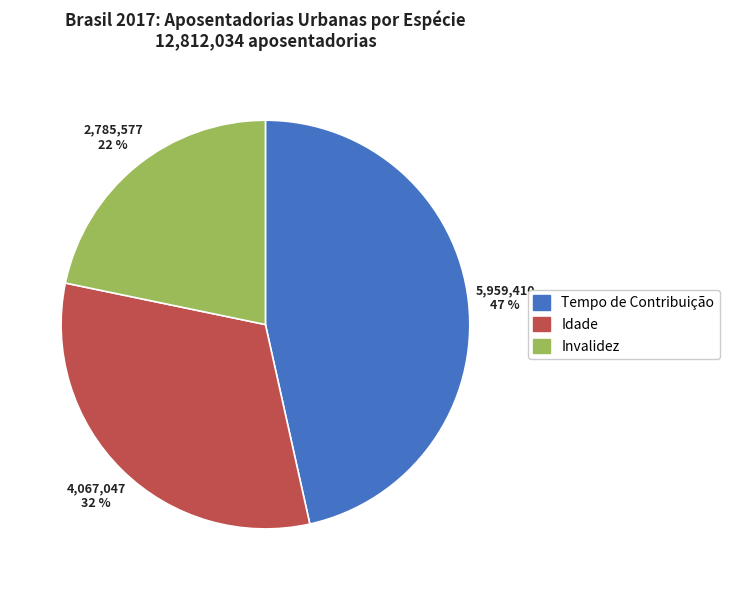

Is there any slice that represents more than half of the pie?

No